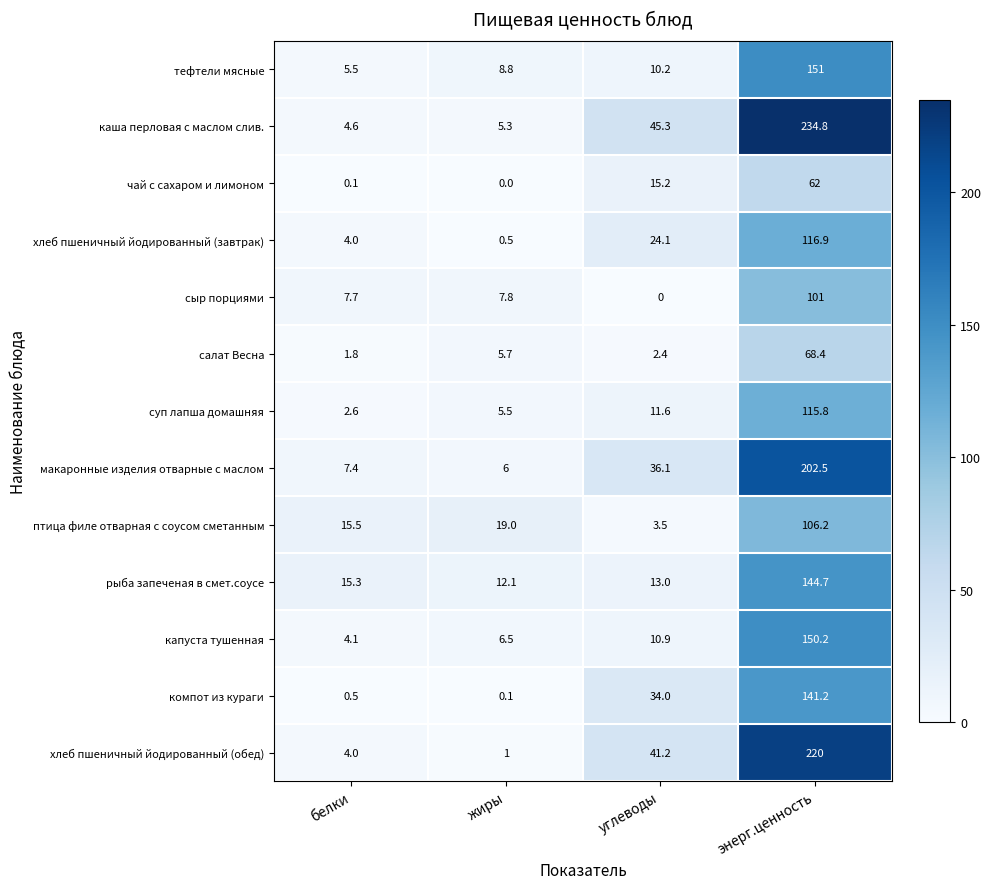

True or false: чай с сахаром и лимоном has a value of 0.0 at жиры.

True